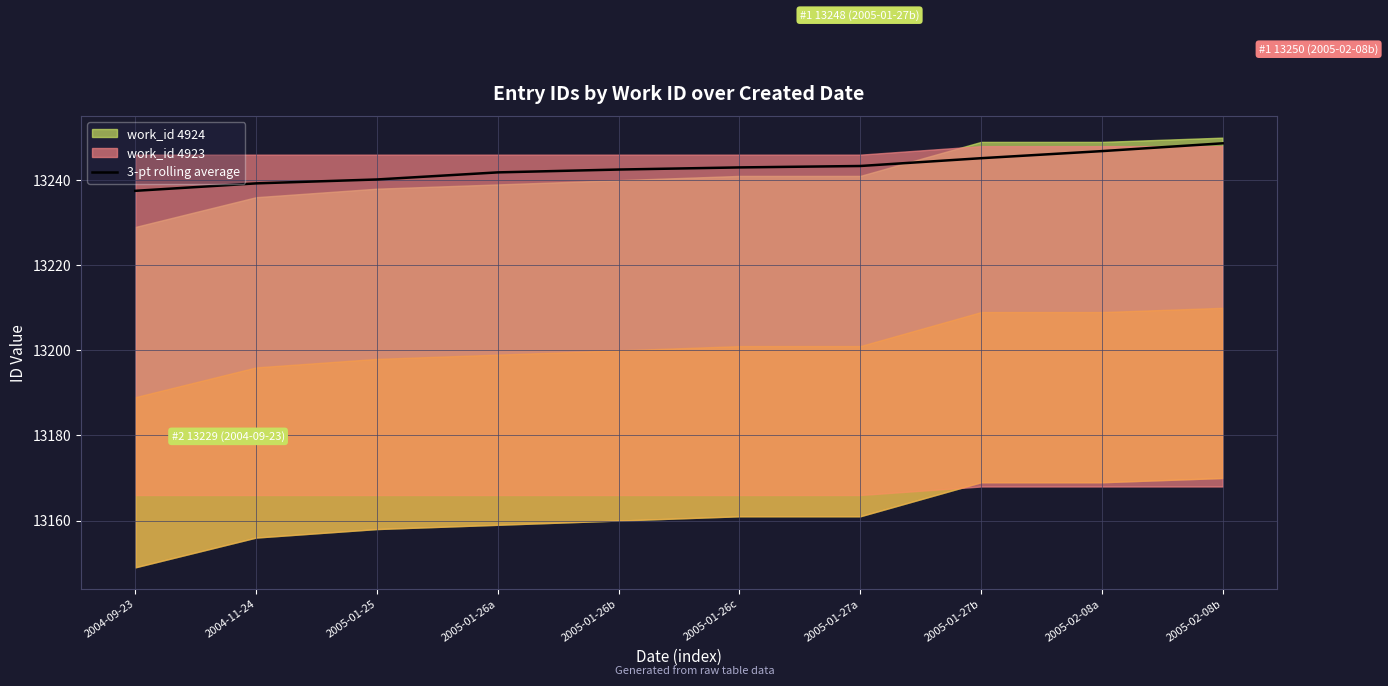

Rank the categories by value from lowest to highest.

2004-09-23, 2004-11-24, 2005-01-25, 2005-01-26a, 2005-01-26b, 2005-01-26c, 2005-01-27a, 2005-01-27b, 2005-02-08a, 2005-02-08b